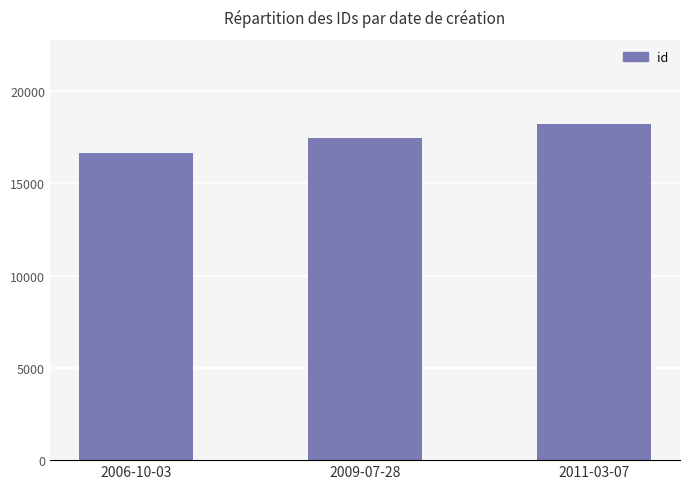

List the labels in order of value, smallest first.

2006-10-03, 2009-07-28, 2011-03-07